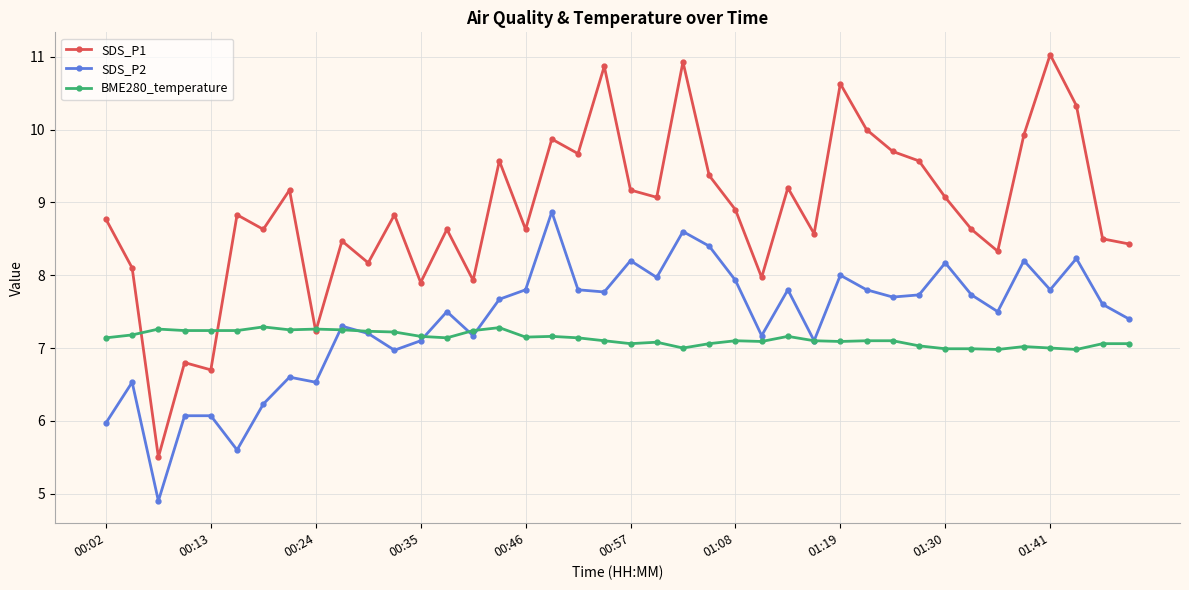

Rank the series by their maximum value, from lowest to highest.

BME280_temperature, SDS_P2, SDS_P1